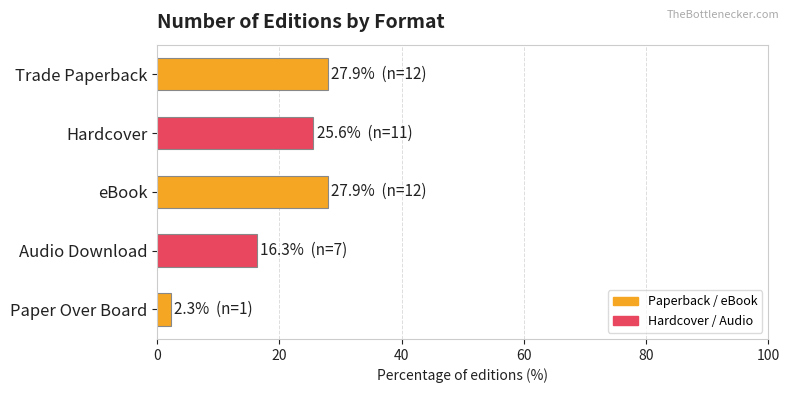

The value at Audio Download is 16.3. True or false?

True